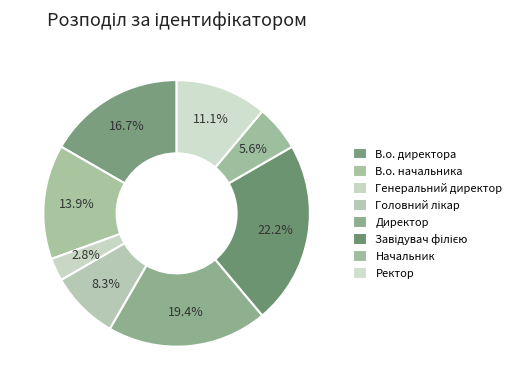

How many segments does this pie chart have?

8